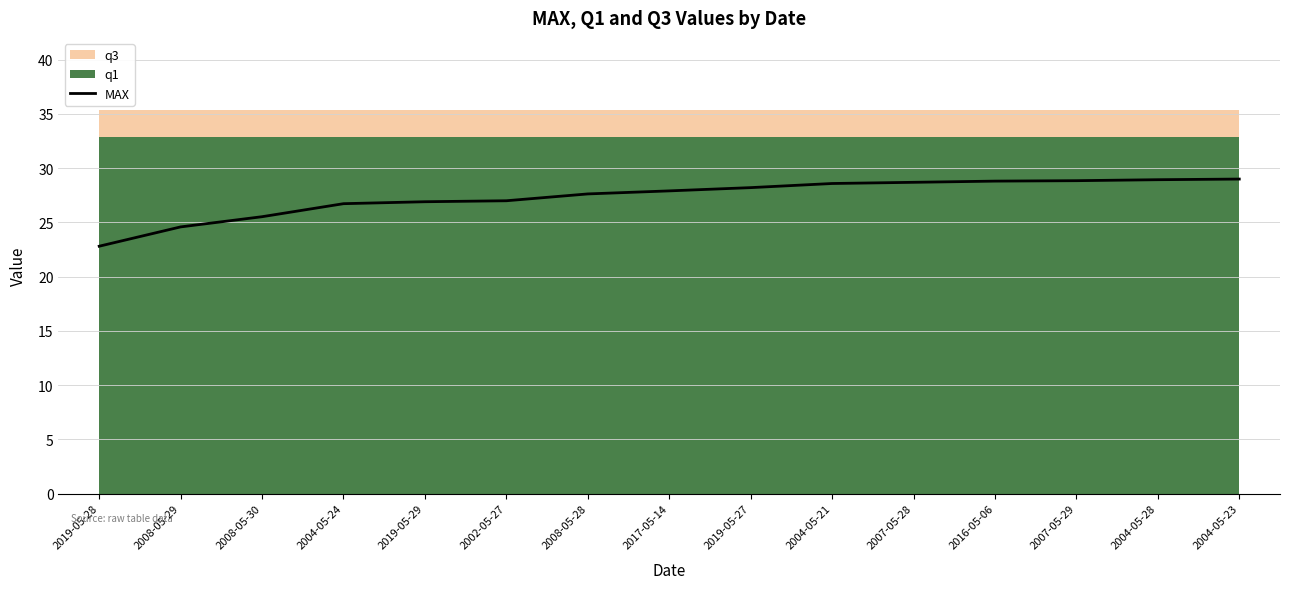

How many values exceed 27?

9